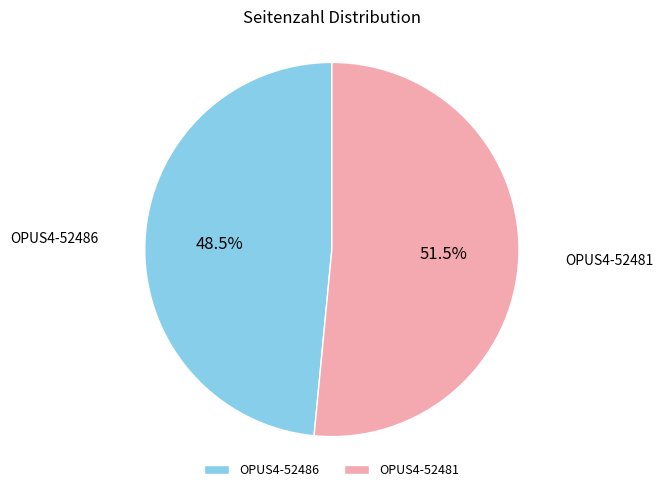

Which category has the smallest portion of the pie?

OPUS4-52486